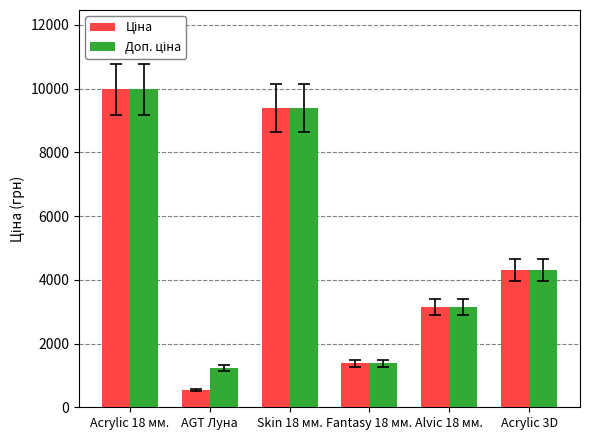

At how many categories does at least one series exceed 8994?

2